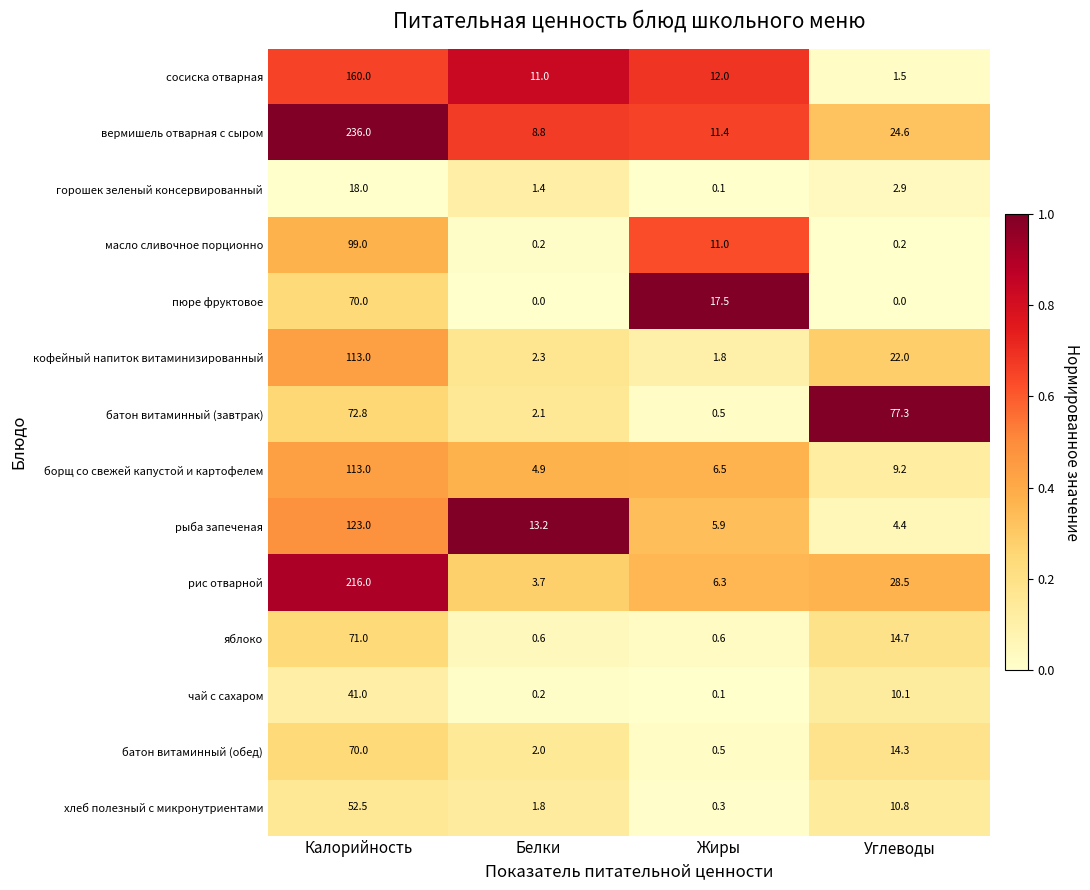

What is the total value across all series at Белки?

52.2